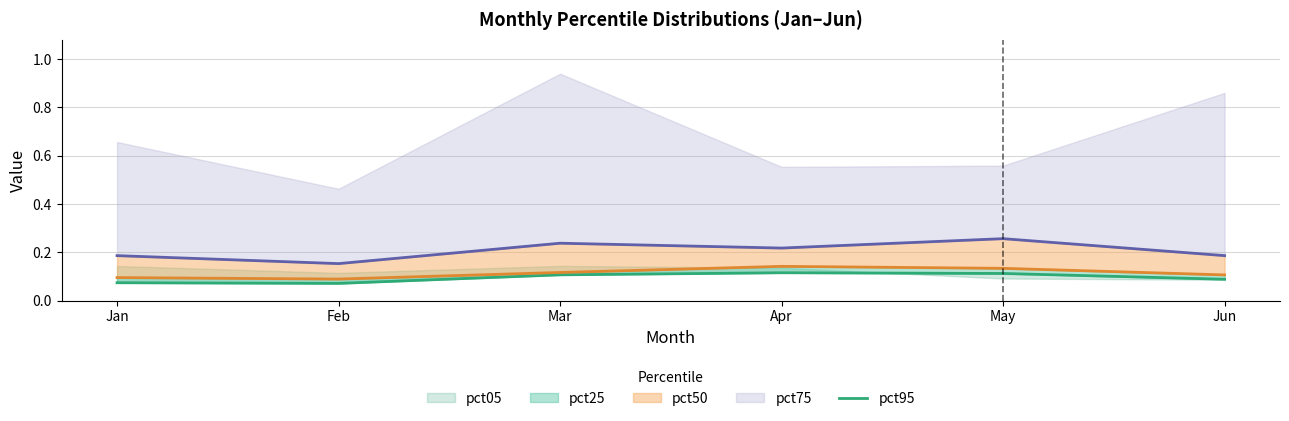

How many values are between 0 and 1?

6